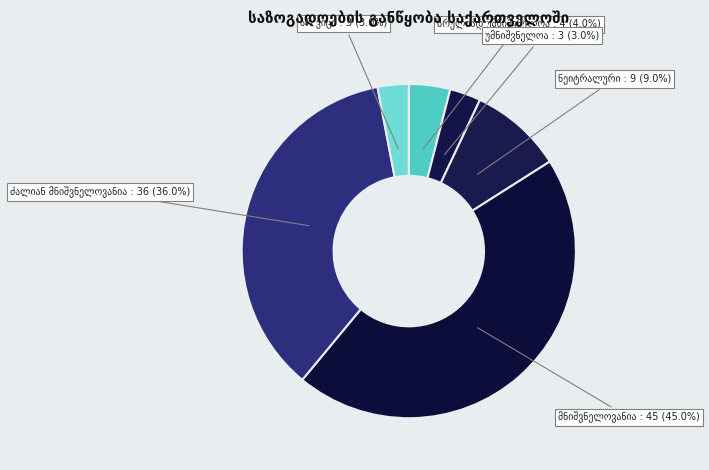

Approximately how many times larger is the value at არ ვიცი compared to ნეიტრალური?

0.3